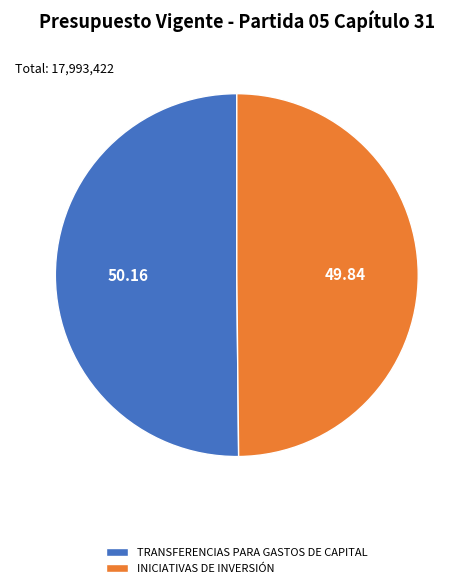

What is the ratio of the value at INICIATIVAS DE INVERSIÓN to the value at TRANSFERENCIAS PARA GASTOS DE CAPITAL?

1.0